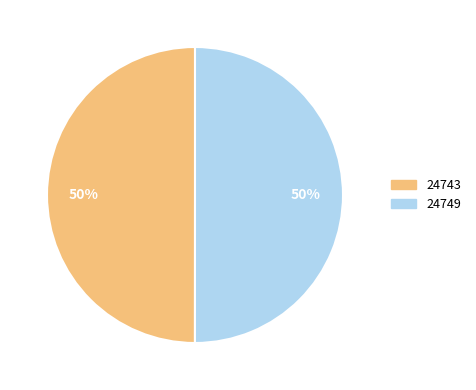

What is the ratio of the value at 24743 to the value at 24749?

1.0